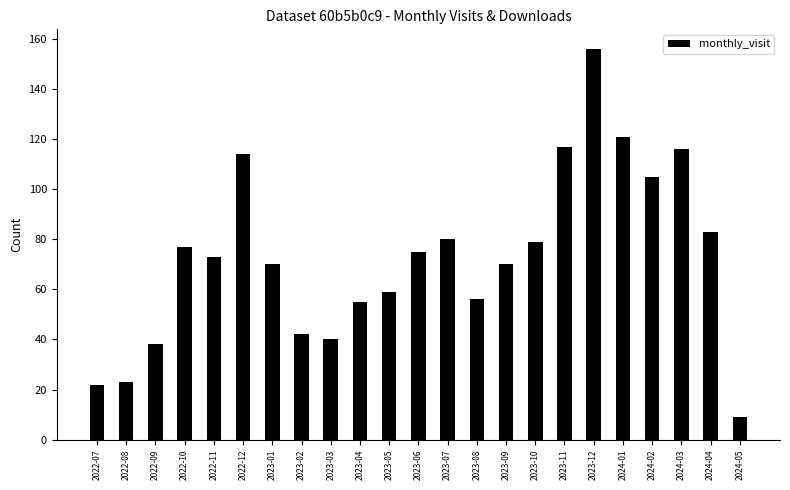

What is the label of the 4th bar from the right?

2024-02